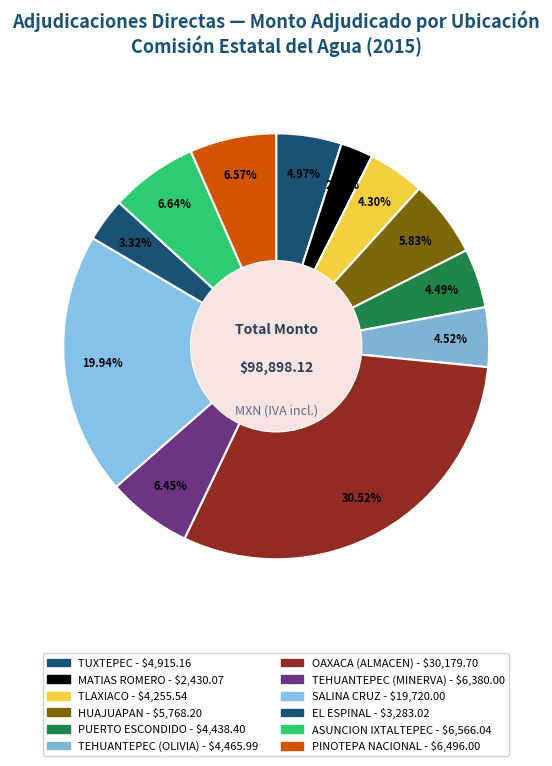

Count the number of slices in the pie.

12